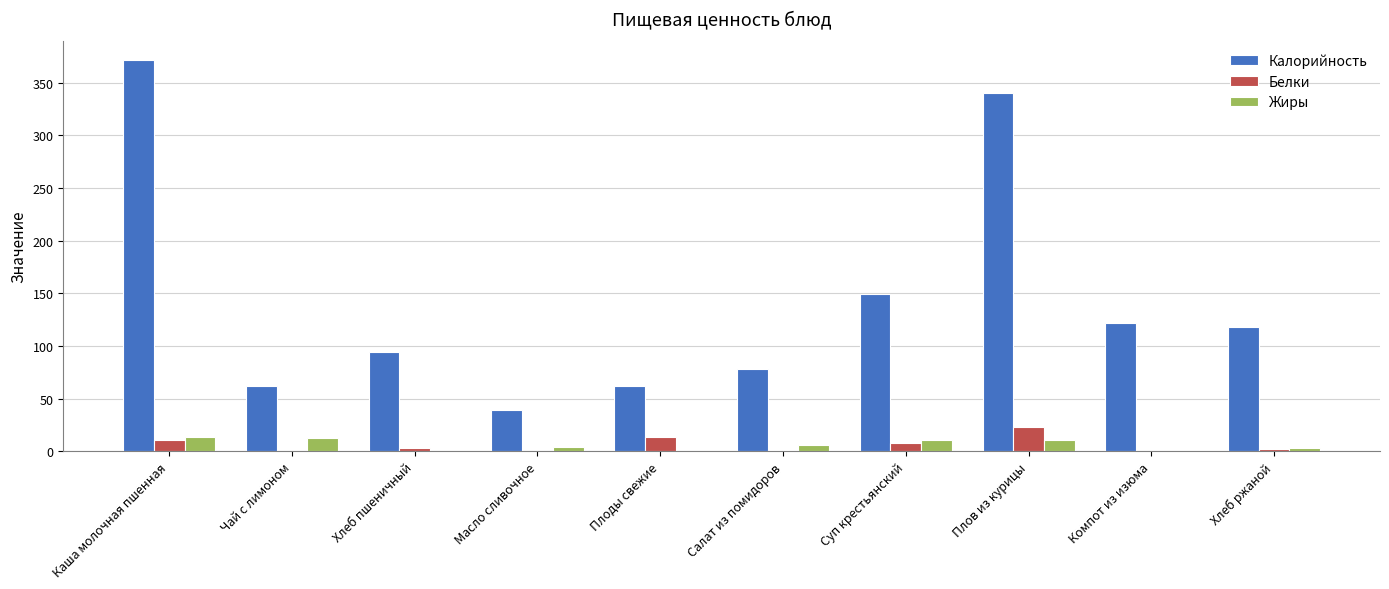

What is the average value of the Калорийность series?

143.6